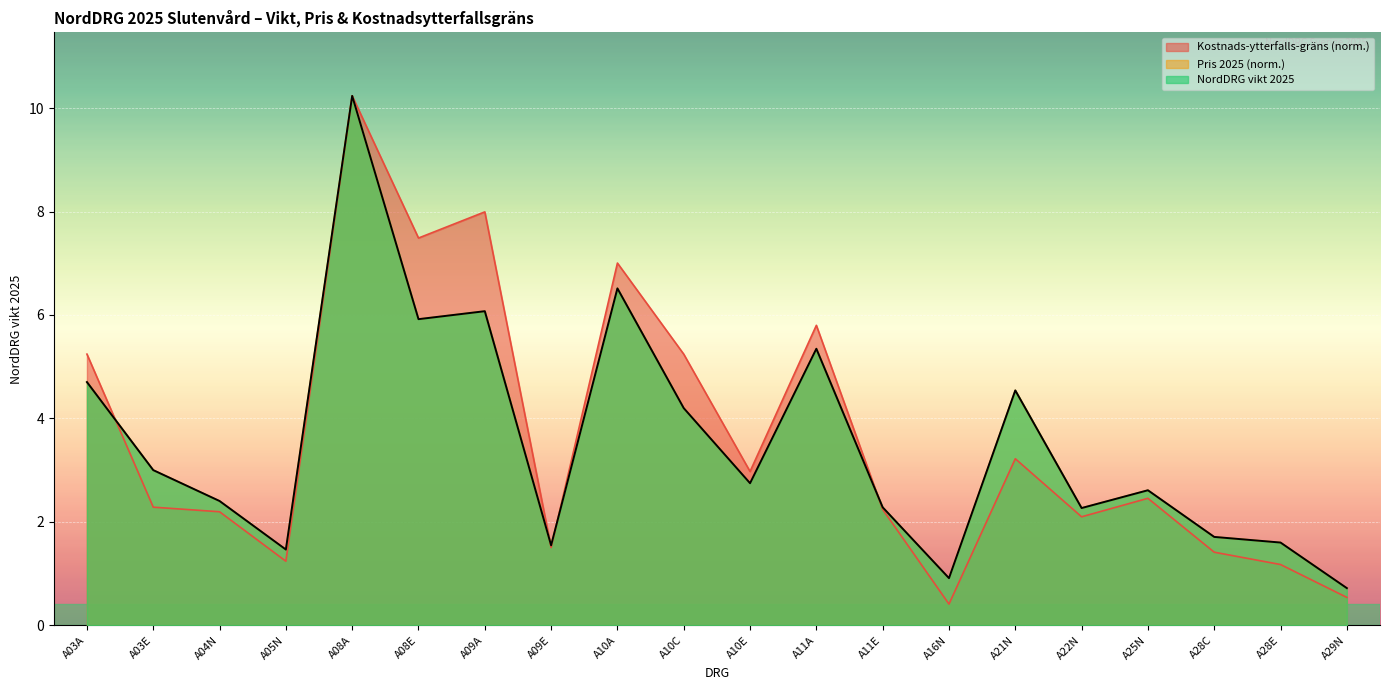

The value of Pris 2025 (SEK) at A10A is 9.5. True or false?

False